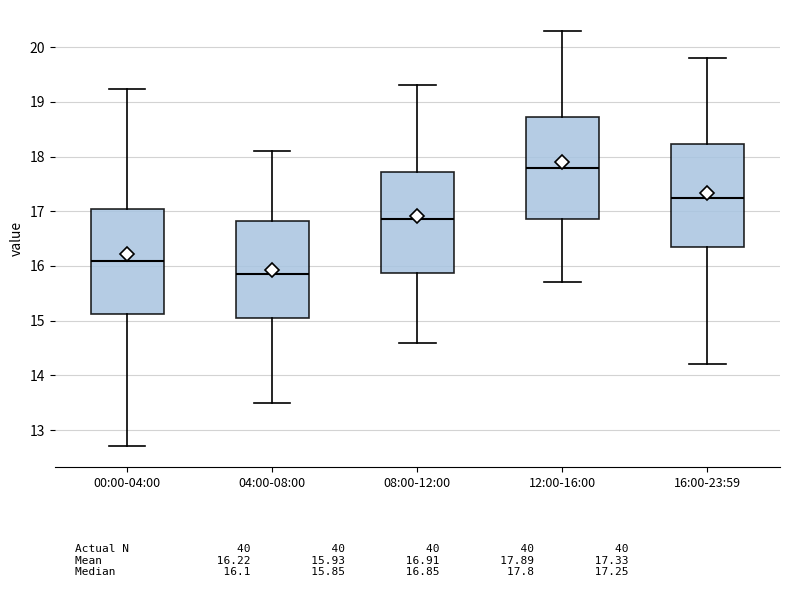

Reading left to right, read every box against the y-axis: the position of its median line, the range the box covers, and the ends of its whiskers. The values are not printed on the chart, so give them approximately, as read against the axis.

00:00-04:00: median 16.1, box 15.1 to 17.0, whiskers 12.7 to 19.2
04:00-08:00: median 15.9, box 15.1 to 16.8, whiskers 13.5 to 18.1
08:00-12:00: median 16.9, box 15.9 to 17.7, whiskers 14.6 to 19.3
12:00-16:00: median 17.8, box 16.9 to 18.7, whiskers 15.7 to 20.3
16:00-23:59: median 17.3, box 16.4 to 18.2, whiskers 14.2 to 19.8